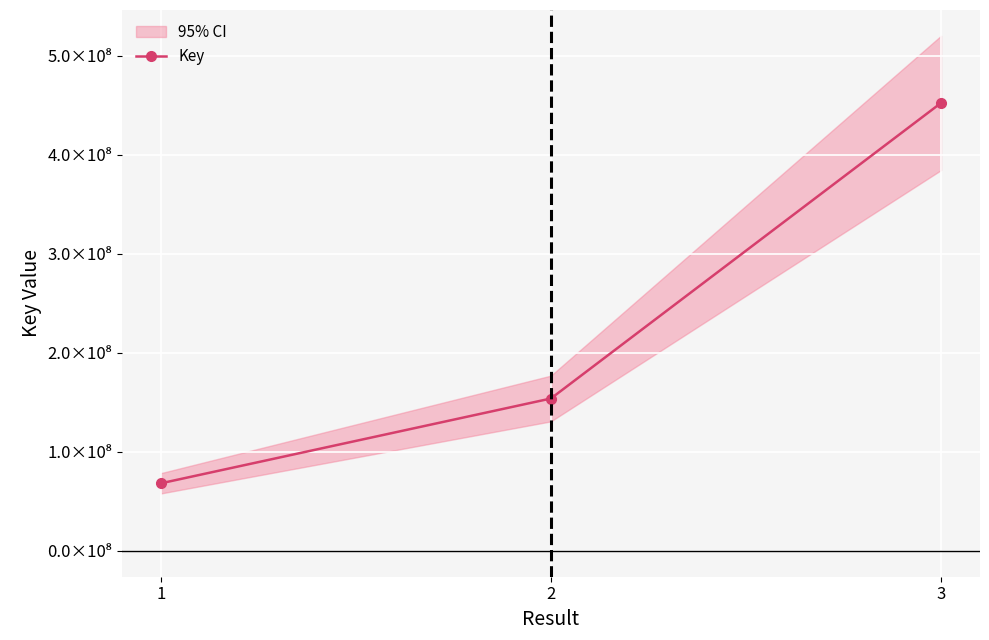

What is the change in value from 1 to 3?

+383938213